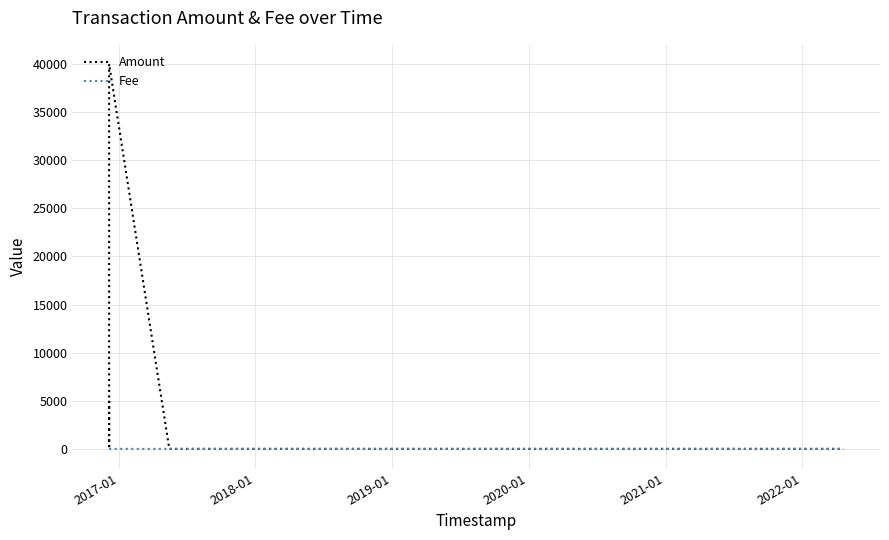

What are all the series names shown in the legend?

Amount, Fee